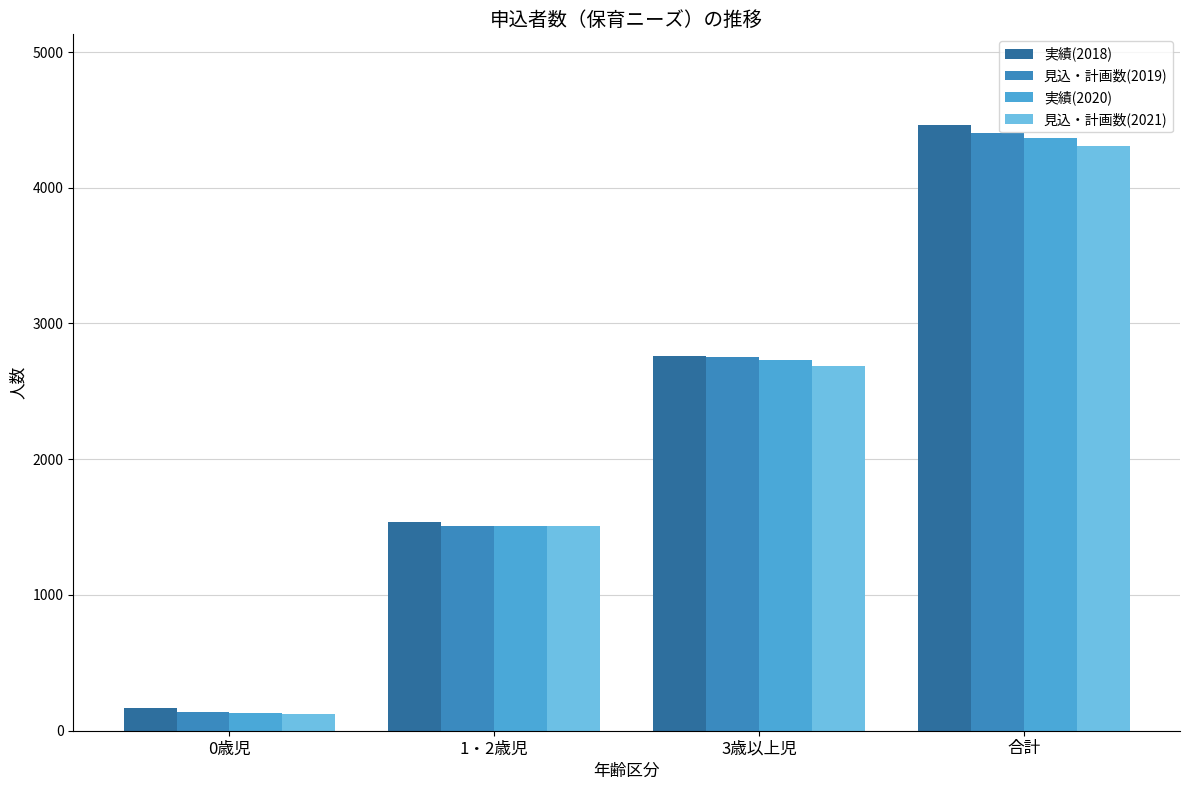

Rank the categories by 見込・計画数(2019) value from highest to lowest.

合計, 3歳以上児, 1・2歳児, 0歳児